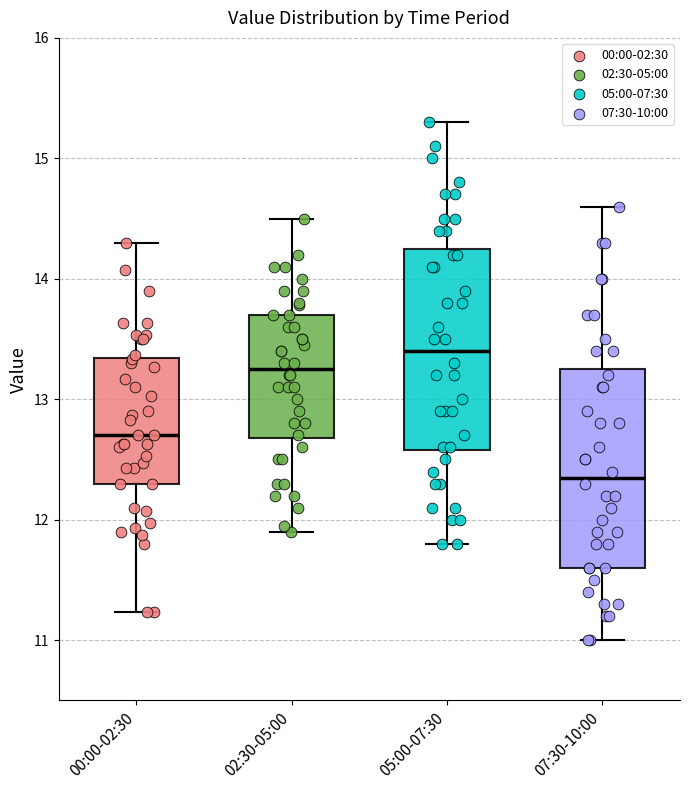

Reading left to right, transcribe this box plot: for each box, give where its median line is, the range the box spans, and where its two whiskers end, as read against the y-axis. The values are not printed on the chart, so give them approximately, as read against the axis.

00:00-02:30: median 12.7, box 12.3 to 13.3, whiskers 11.2 to 14.3
02:30-05:00: median 13.3, box 12.7 to 13.7, whiskers 11.9 to 14.5
05:00-07:30: median 13.4, box 12.6 to 14.3, whiskers 11.8 to 15.3
07:30-10:00: median 12.4, box 11.6 to 13.3, whiskers 11.0 to 14.6